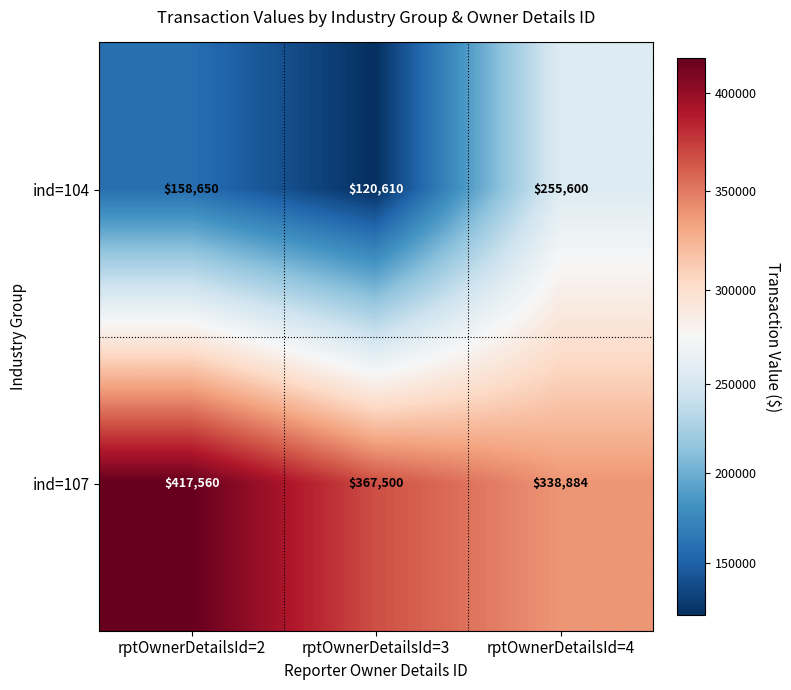

What is the average value of the ind=107 series?

374648